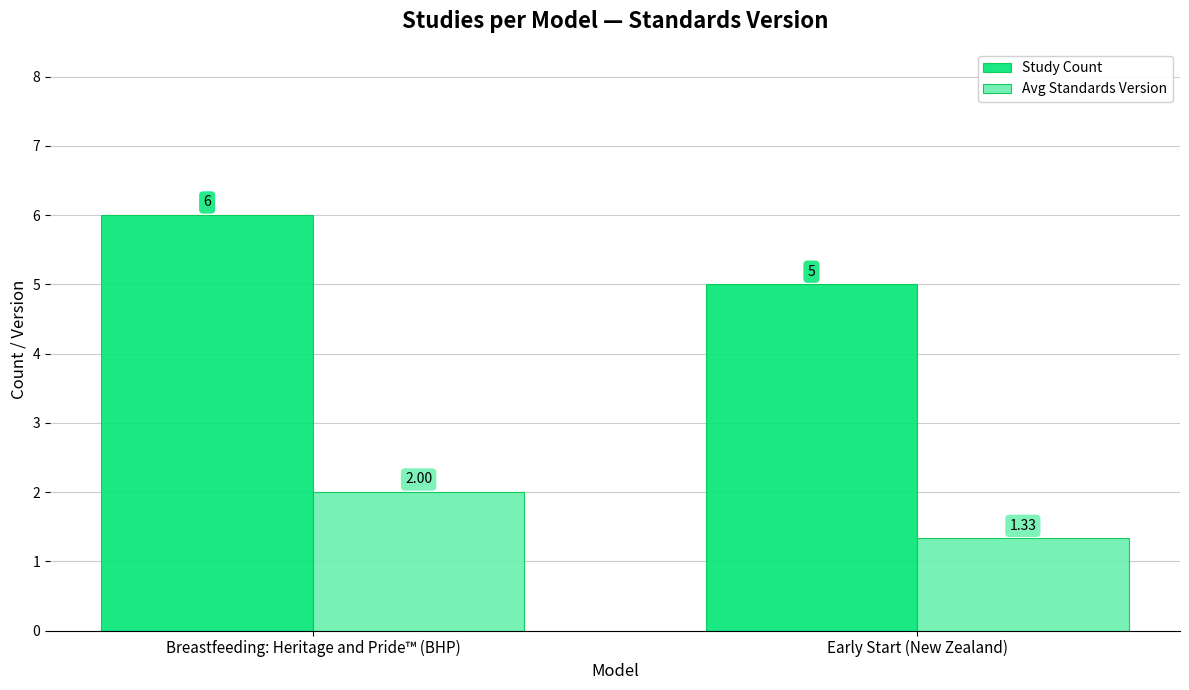

What is the label of the 2nd bar from the left?

Early Start (New Zealand)